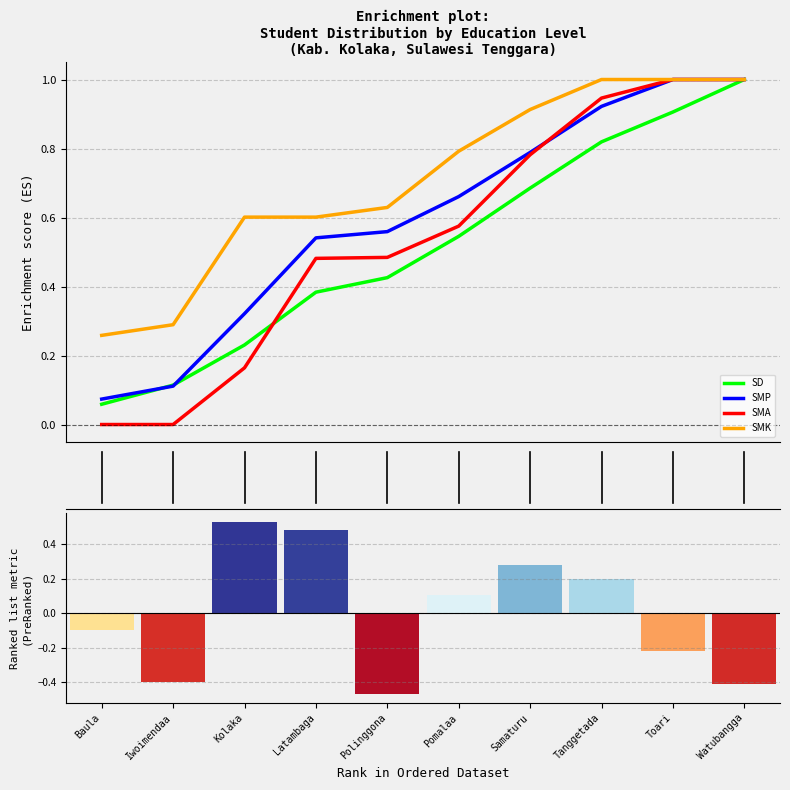

At how many categories does at least one series exceed 0?

10